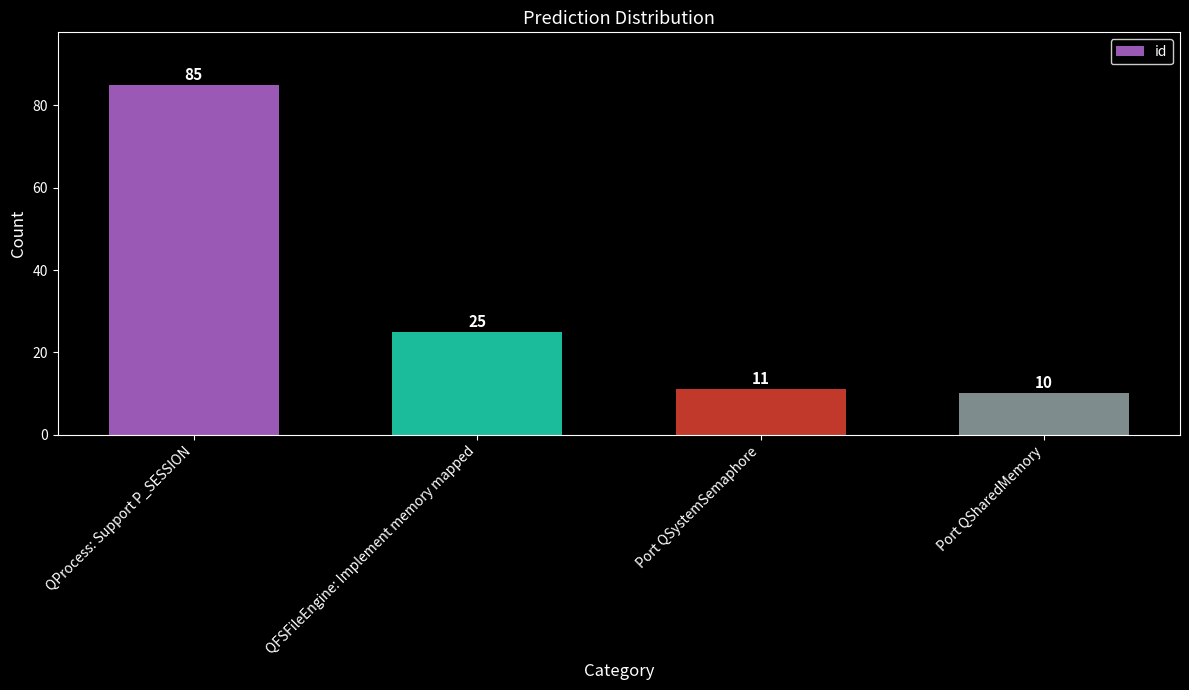

What is the ratio of the value at Port QSharedMemory to the value at Port QSystemSemaphore?

0.9